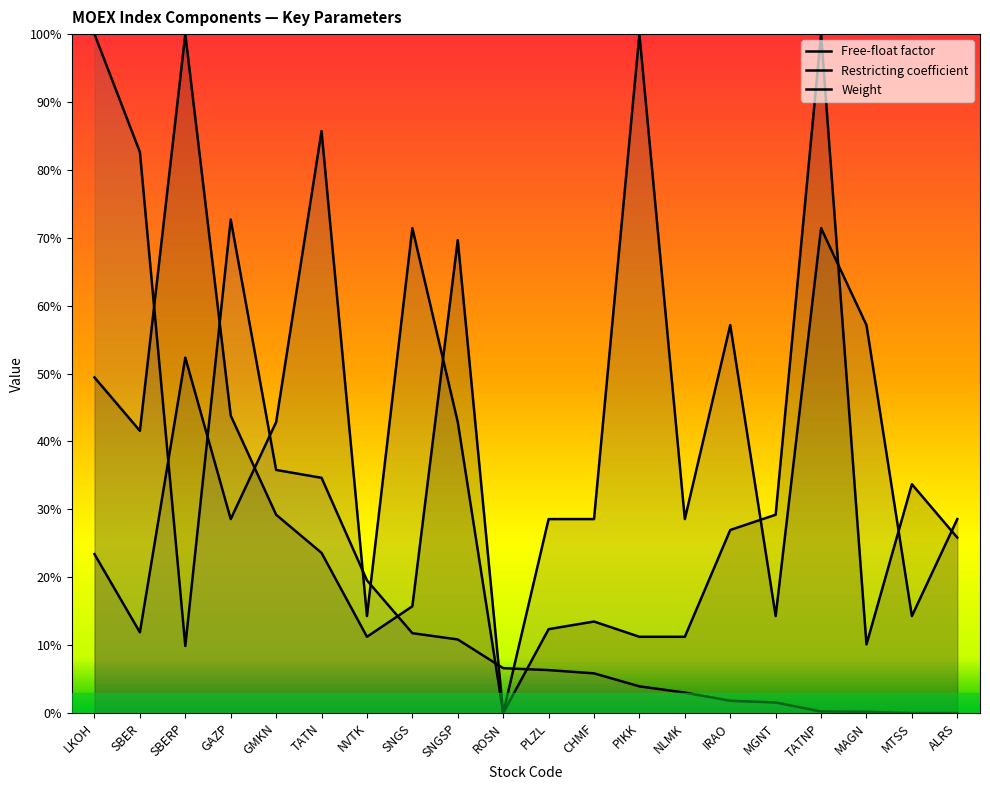

List the series in order of their peak value, lowest first.

Weight, Restricting coefficient, Free-float factor